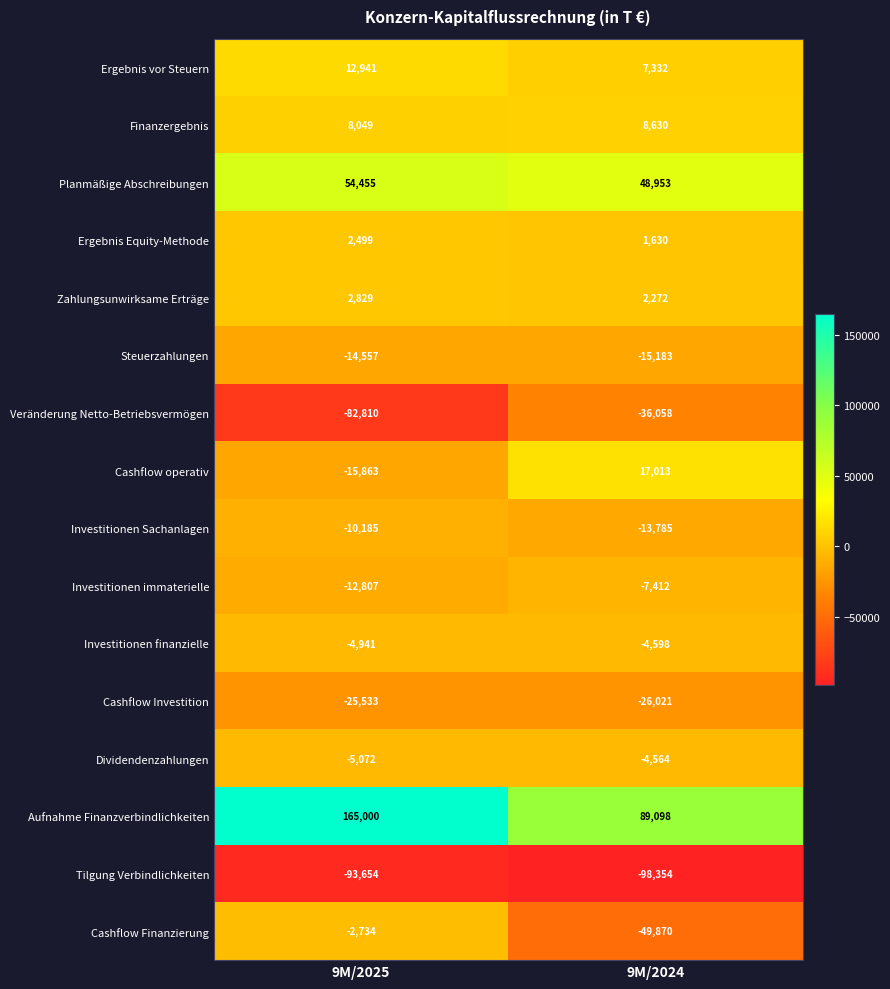

Rank the series by their maximum value, from highest to lowest.

Aufnahme Finanzverbindlichkeiten, Planmäßige Abschreibungen, Cashflow operativ, Ergebnis vor Steuern, Finanzergebnis, Zahlungsunwirksame Erträge, Ergebnis Equity-Methode, Cashflow Finanzierung, Dividendenzahlungen, Investitionen finanzielle, Investitionen immaterielle, Investitionen Sachanlagen, Steuerzahlungen, Cashflow Investition, Veränderung Netto-Betriebsvermögen, Tilgung Verbindlichkeiten